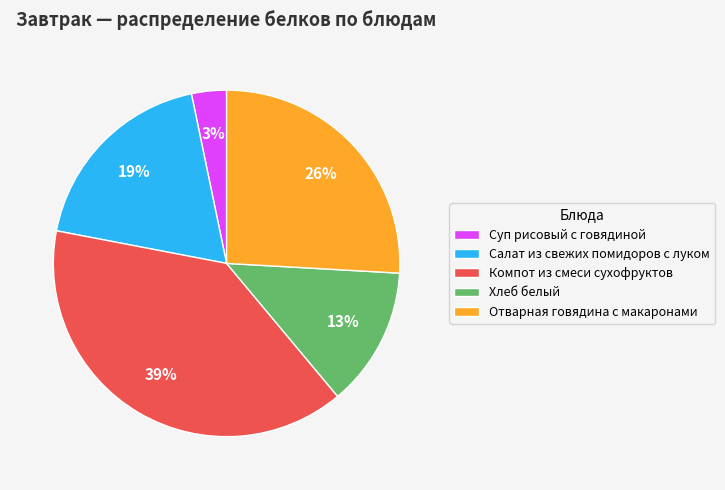

Is there any slice that represents more than half of the pie?

No